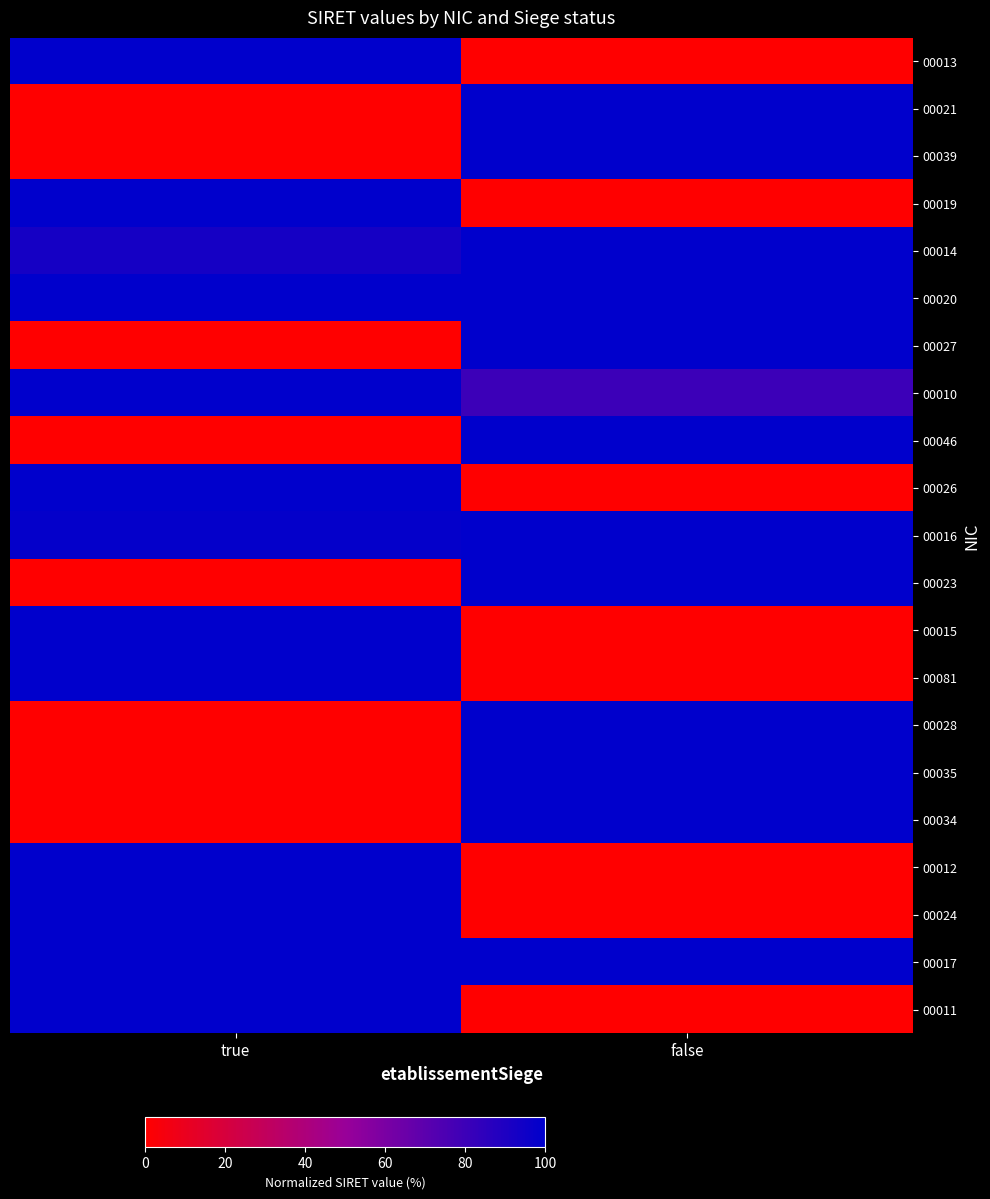

Reading left to right, list all the values displayed in this chart.

00013: true=100.0	false=0.0
00021: true=0.0	false=100.0
00039: true=0.0	false=100.0
00019: true=100.0	false=0.0
00014: true=92.9	false=100.0
00020: true=99.6	false=100.0
00027: true=0.0	false=100.0
00010: true=100.0	false=80.3
00046: true=0.0	false=100.0
00026: true=100.0	false=0.0
00016: true=98.3	false=100.0
00023: true=0.0	false=100.0
00015: true=100.0	false=0.0
00081: true=100.0	false=0.0
00028: true=0.0	false=100.0
00035: true=0.0	false=100.0
00034: true=0.0	false=100.0
00012: true=100.0	false=0.0
00024: true=100.0	false=0.0
00017: true=100.0	false=100.0
00011: true=100.0	false=0.0